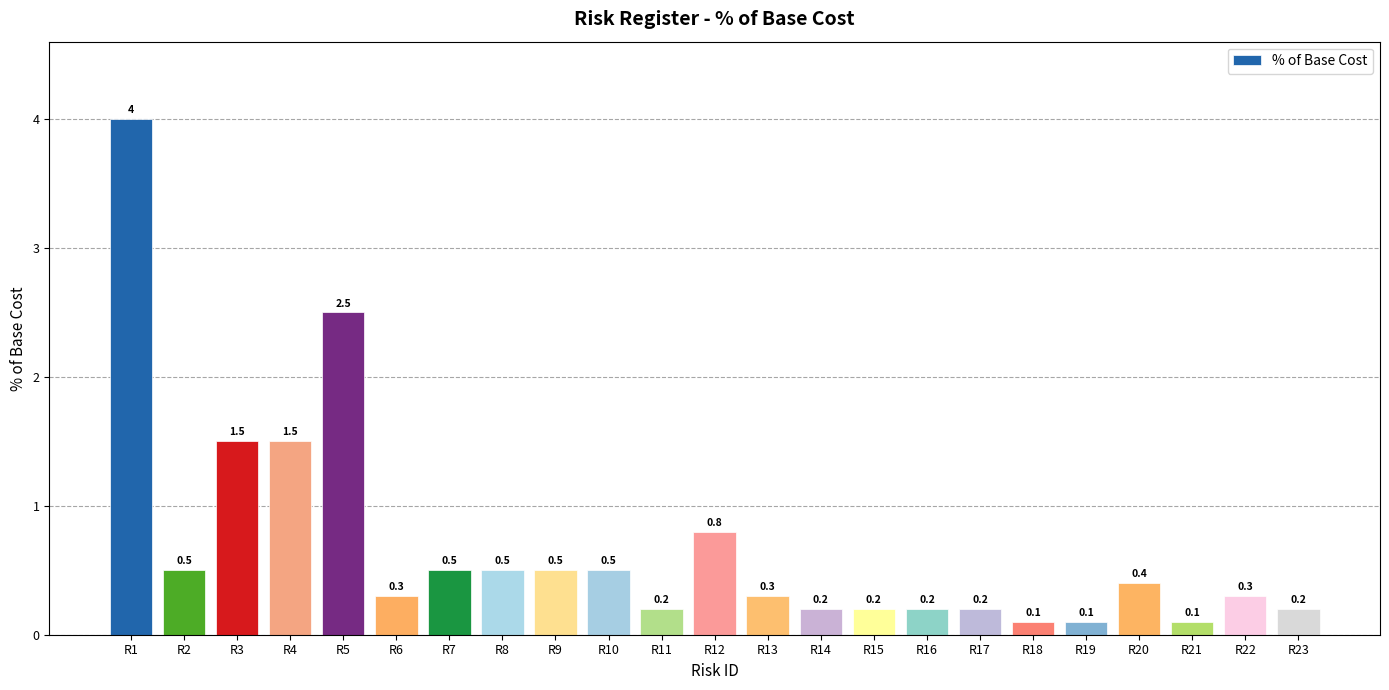

Does the chart contain stacked bars?

No